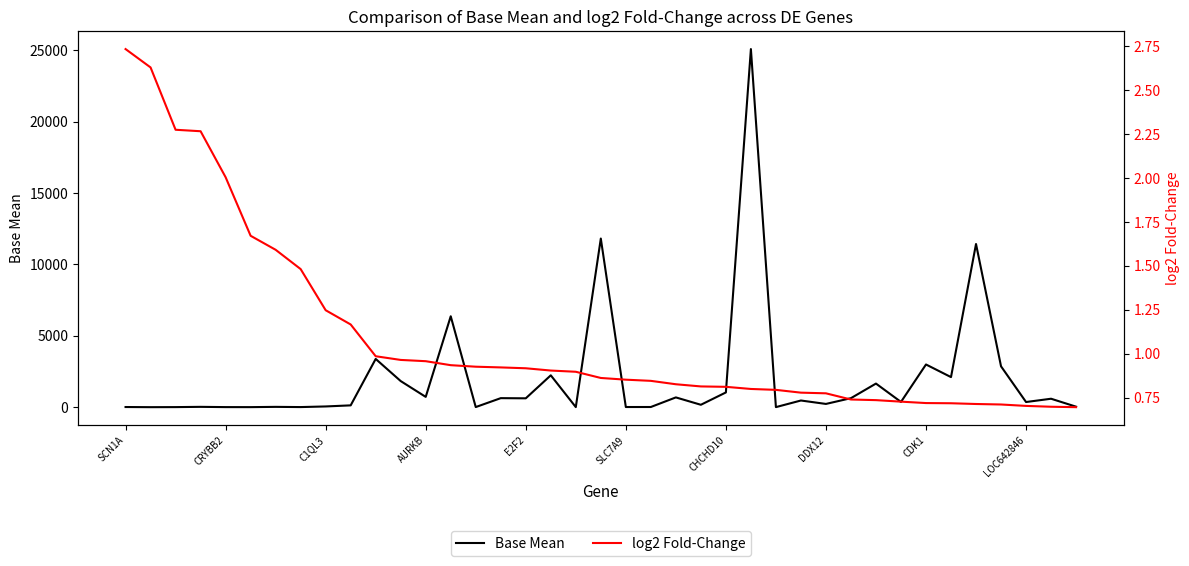

Which series has the largest range (max minus min)?

Base Mean